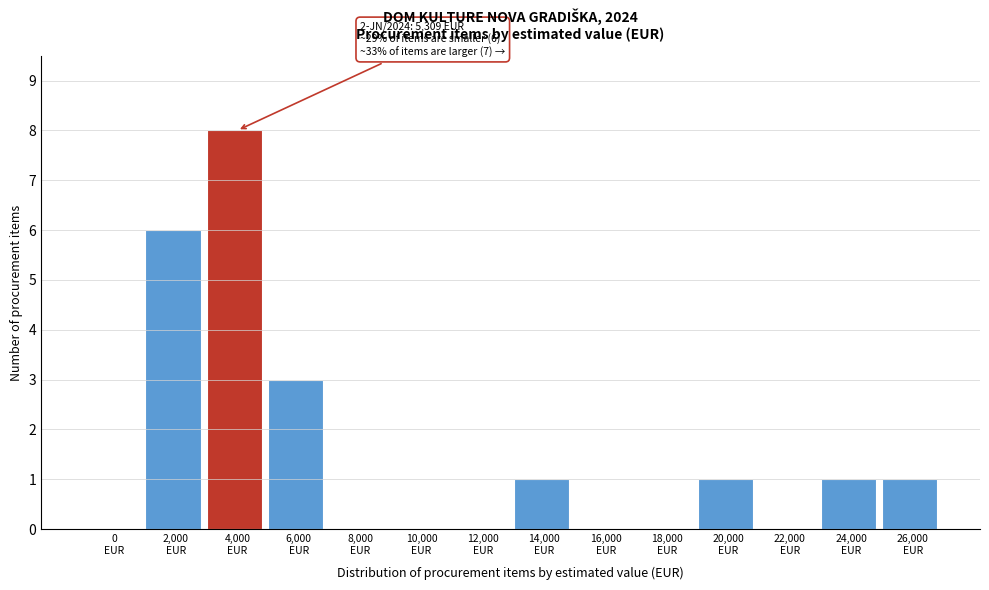

What is the sum of all values?

21